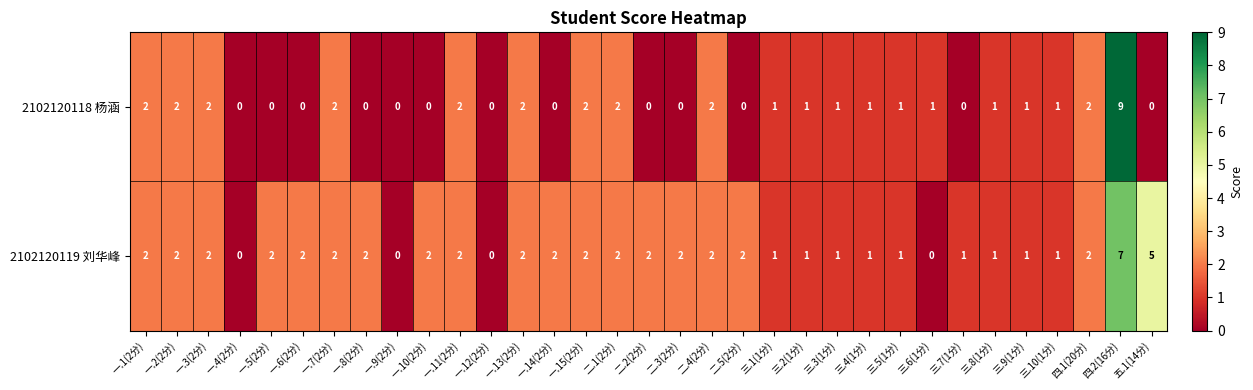

List the series in order of their overall mean, lowest first.

2102120118 杨涵, 2102120119 刘华峰